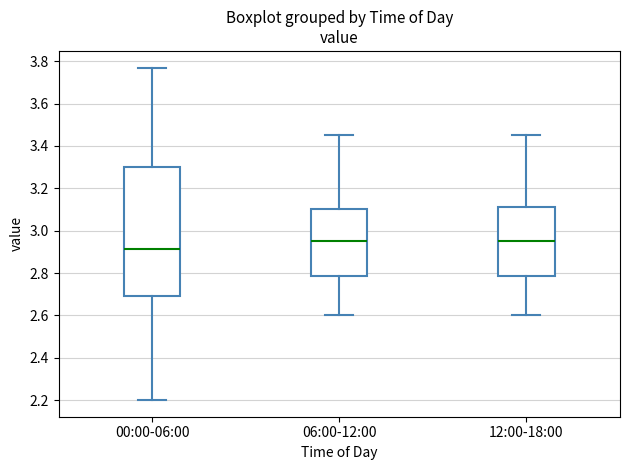

Where is the upper edge of the box for 00:00-06:00 on the y-axis? The values are not printed on the chart, so give them approximately, as read against the axis.

3.30